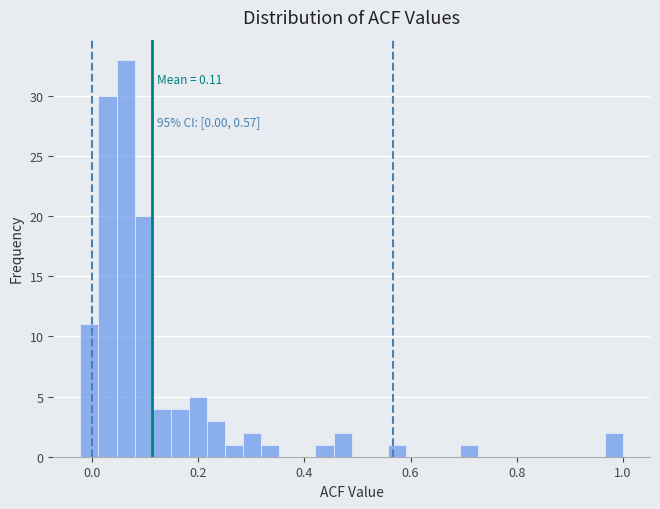

Read against the x-axis, roughly where is the centre of the tallest bar?

0.06